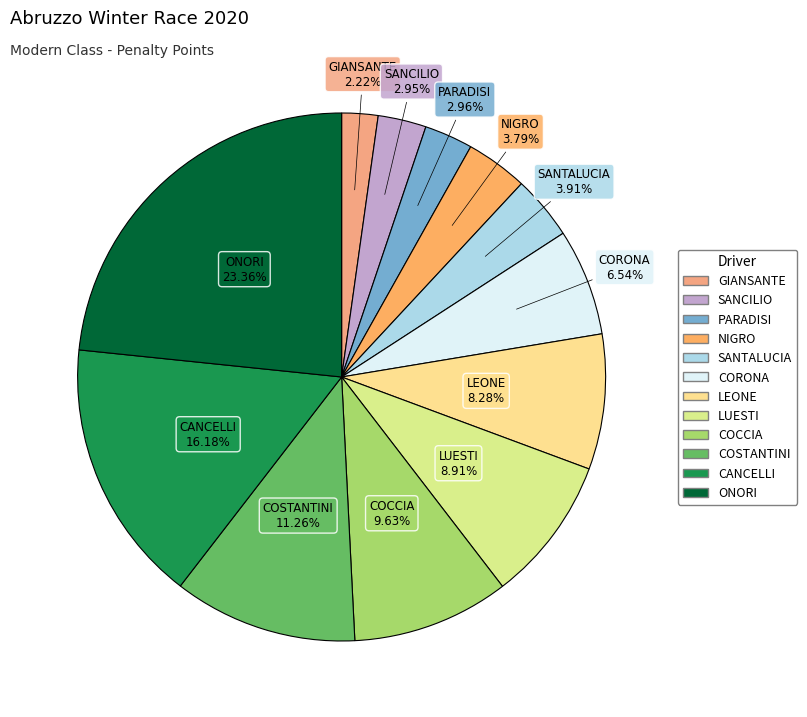

Combined, what portion of the pie is LEONE and NIGRO?

12.1%